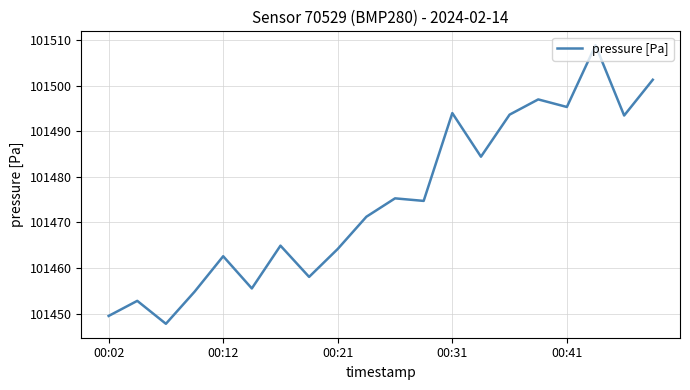

What is the difference between the maximum and minimum values?

61.1